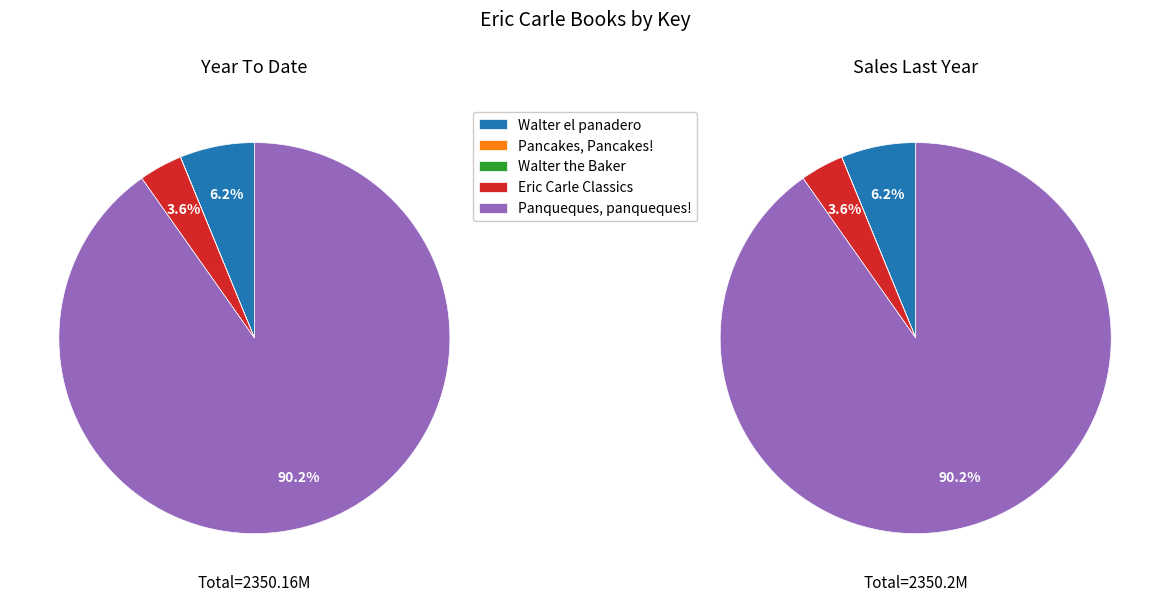

How many segments does this pie chart have?

5